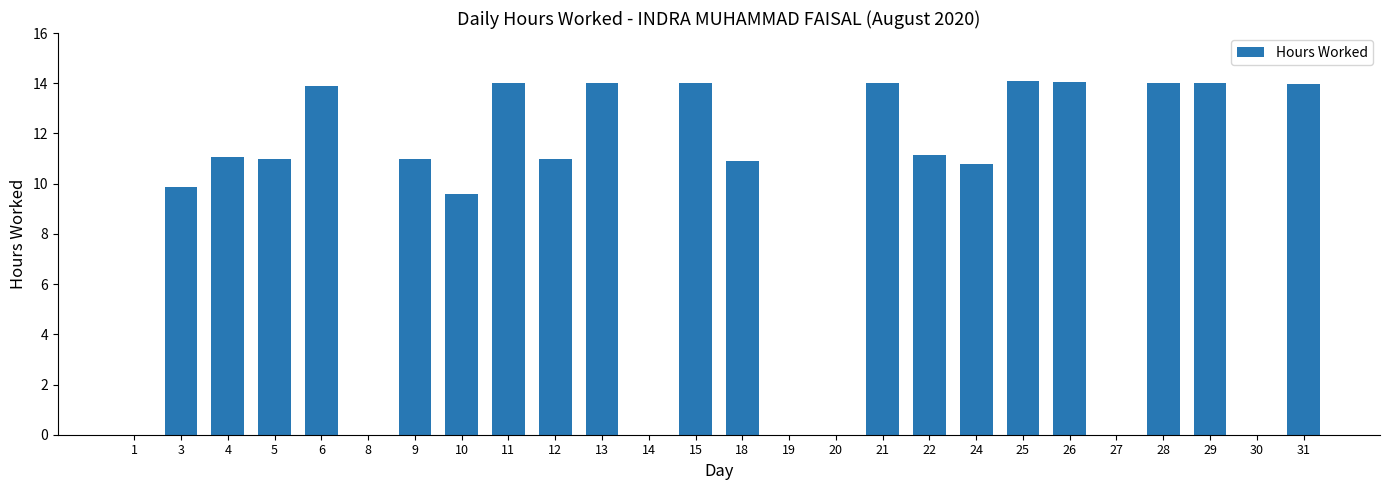

What is the difference between the values at 28 and 4?

2.9